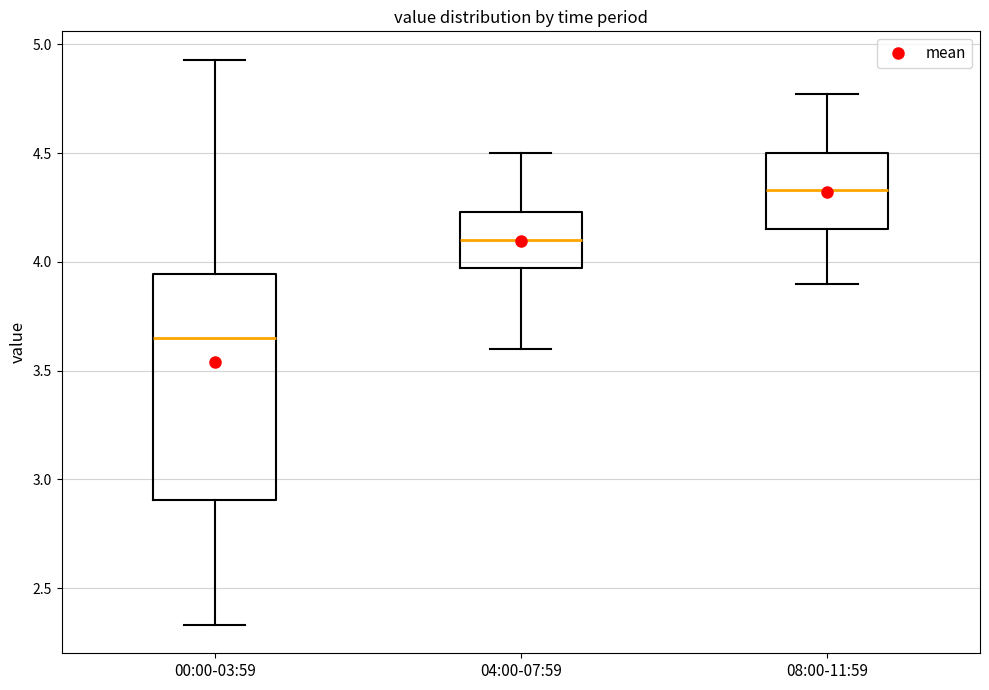

Which box has the lowest median line?

00:00-03:59